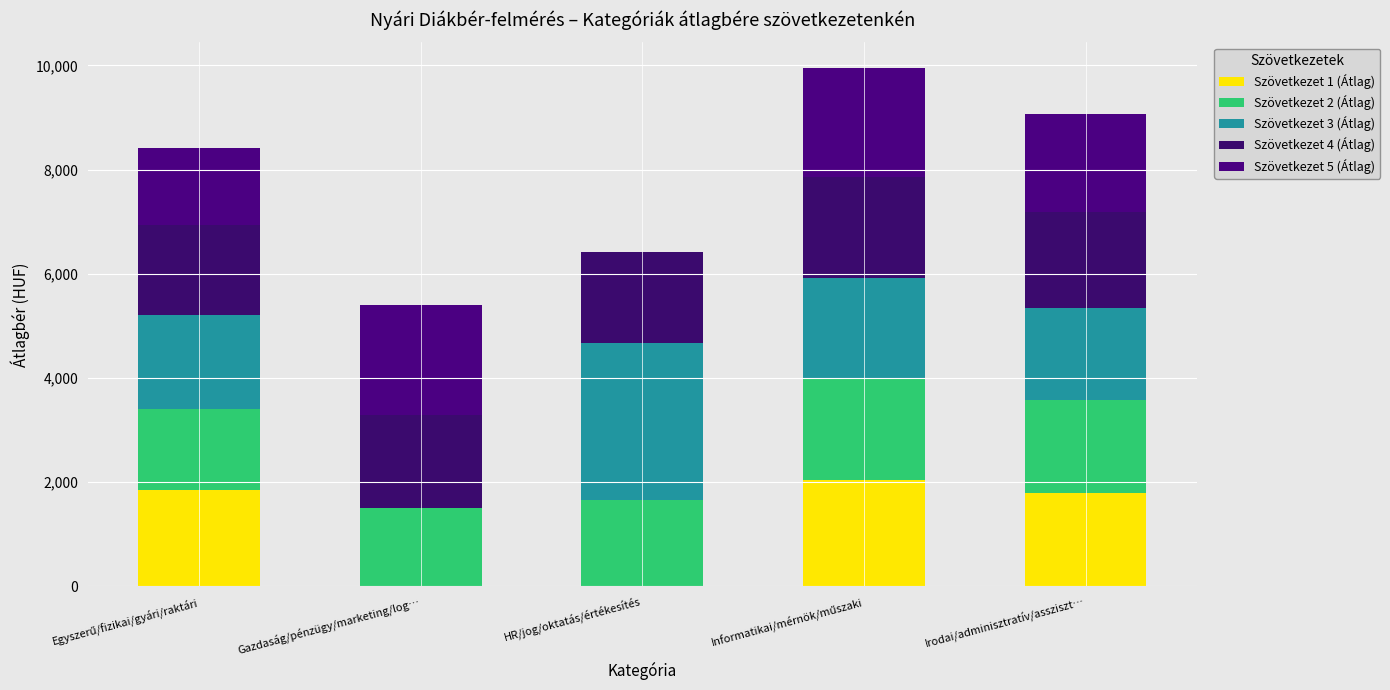

What are all the series names shown in the legend?

Szövetkezet 1 (Átlag), Szövetkezet 2 (Átlag), Szövetkezet 3 (Átlag), Szövetkezet 4 (Átlag), Szövetkezet 5 (Átlag)